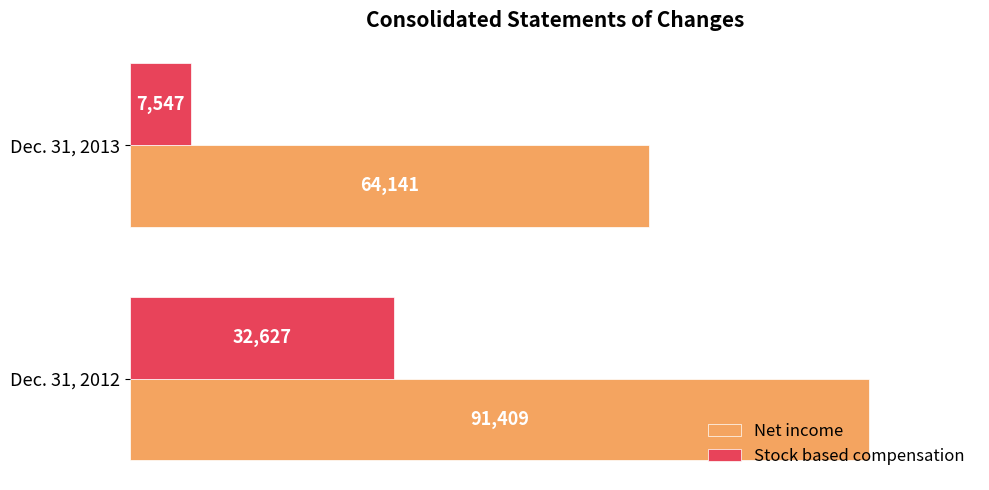

Rank the series by their maximum value, from highest to lowest.

Net income, Stock based compensation